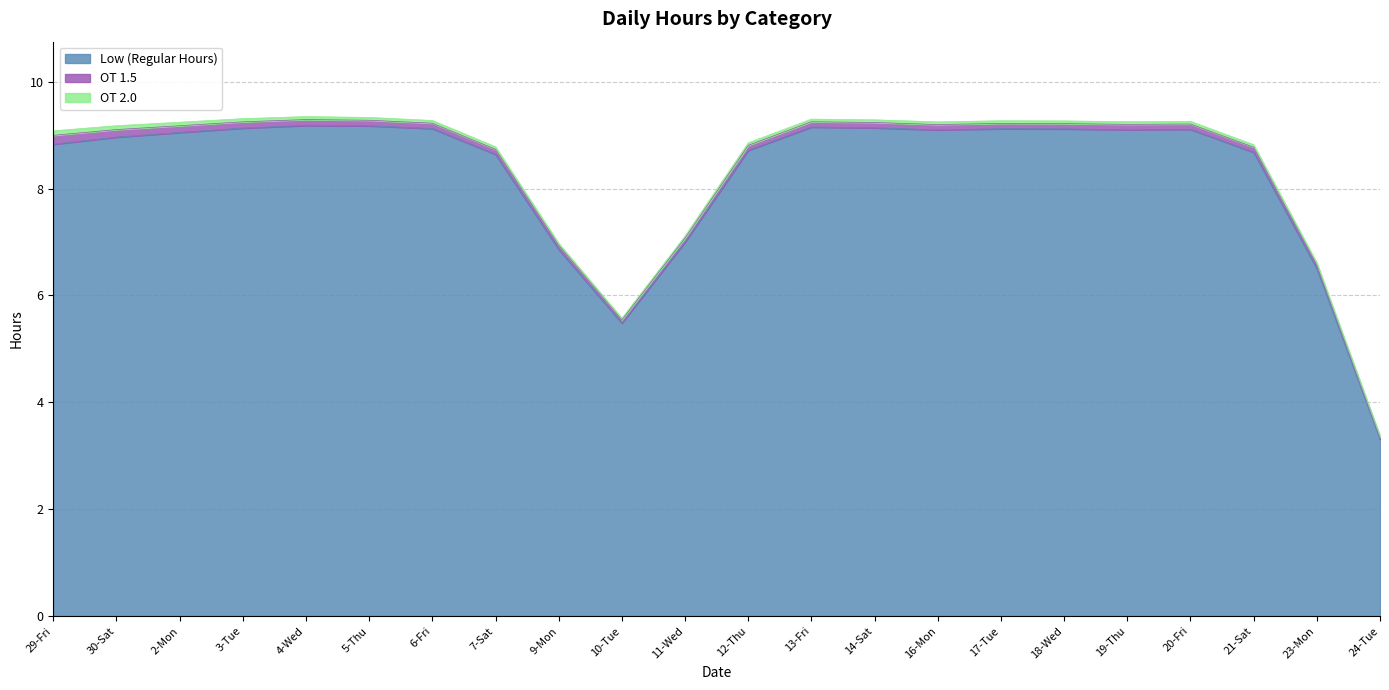

What position from the left is 3-Tue?

4